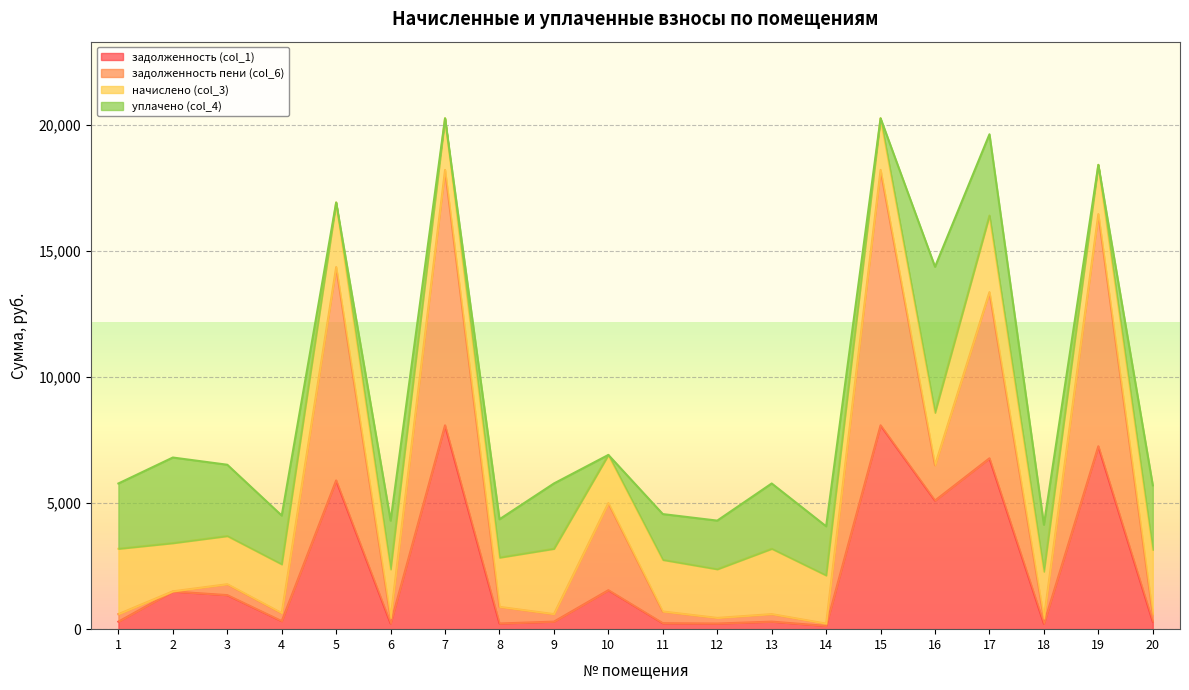

True or false: задолженность пени (col_6) and задолженность (col_1) intersect in this chart.

False